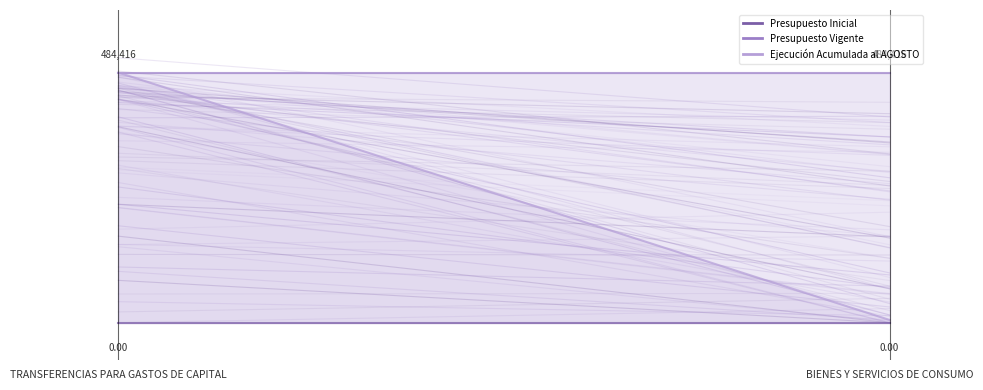

What are all the series names shown in the legend?

Presupuesto Inicial (line), Presupuesto Vigente (line), Ejecución Acumulada al AGOSTO (line)